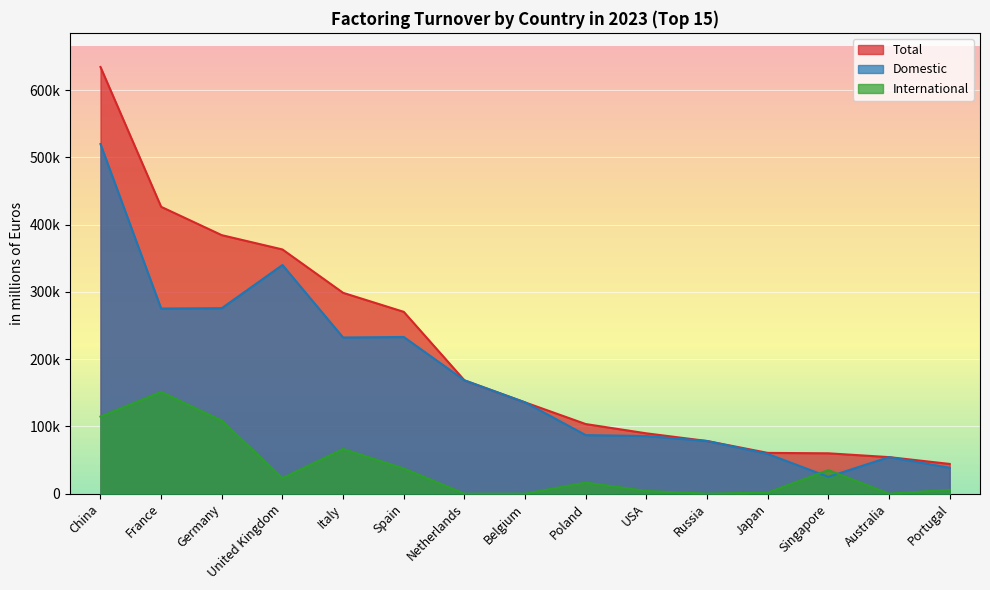

True or false: International has more than 0 interior local peaks.

True